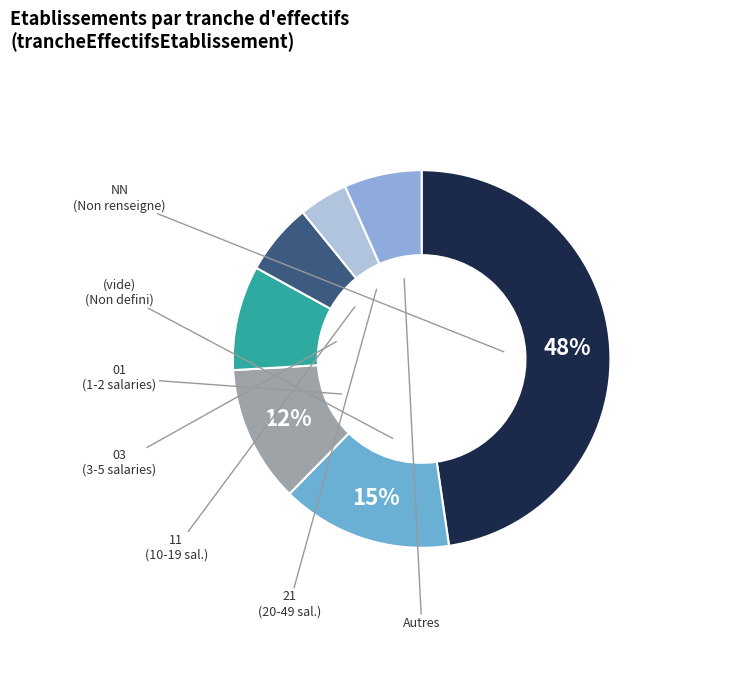

How many segments does this pie chart have?

7